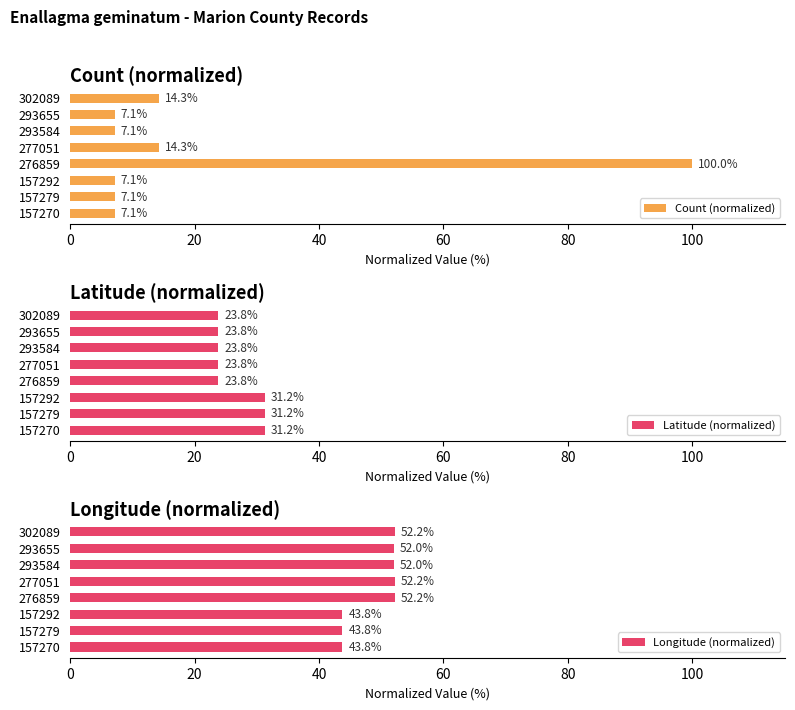

What is the minimum value for Count (normalized)?

7.1